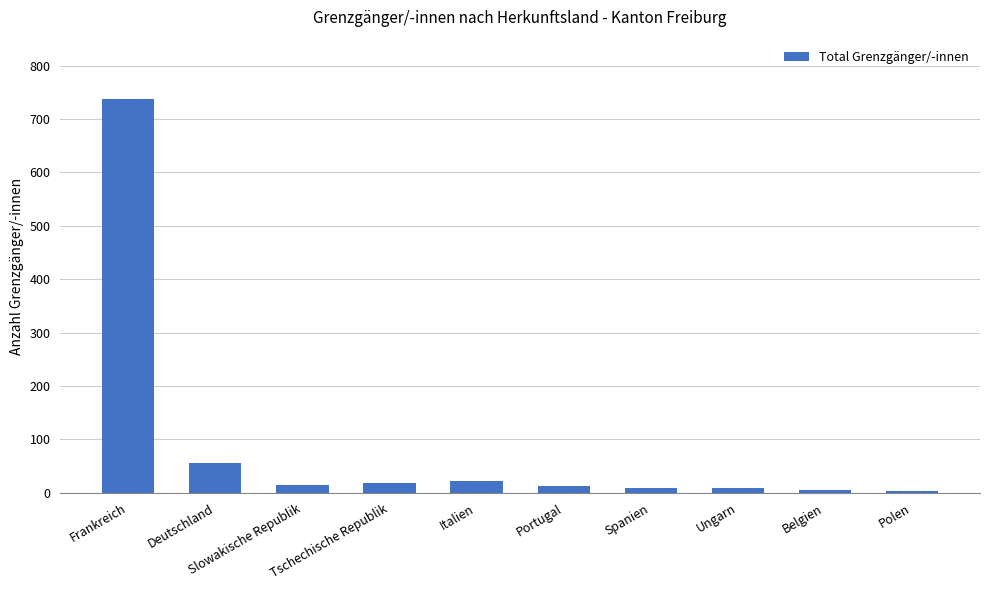

What is the label of the 10th bar from the left?

Polen